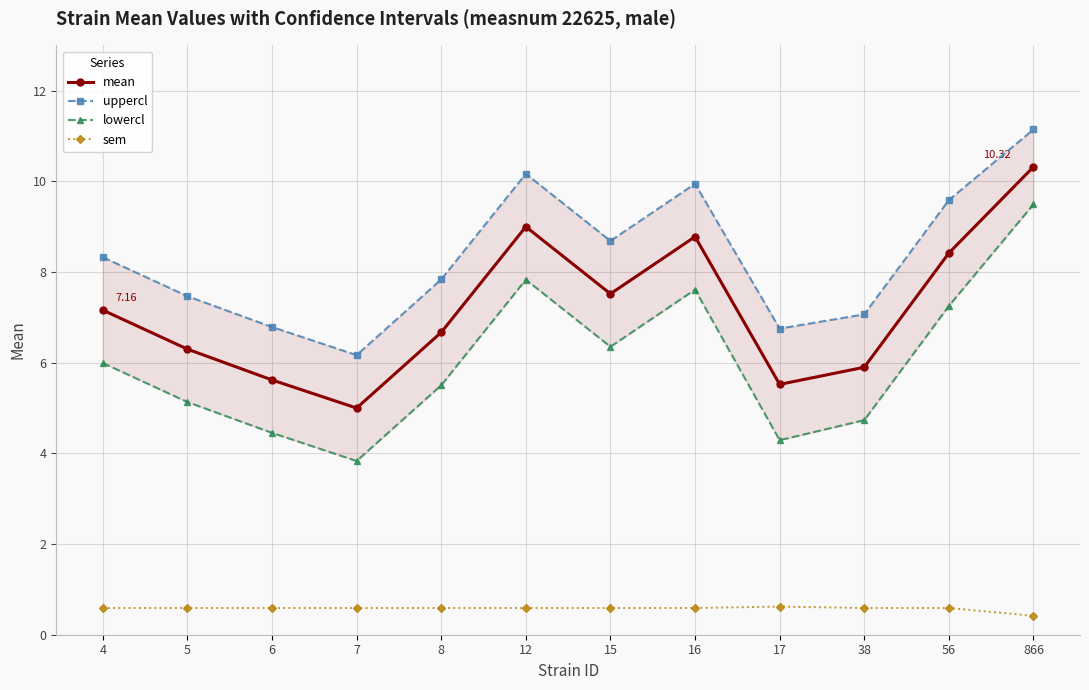

At how many categories does at least one series exceed 4?

12